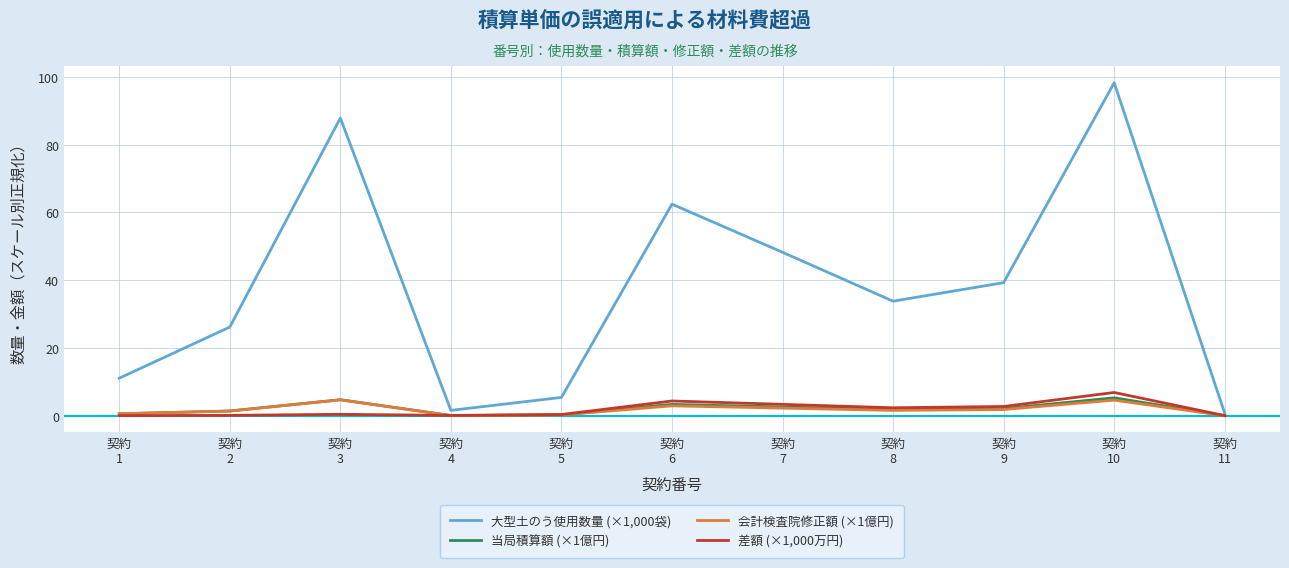

What is the difference between the maximum and second lowest values in the 会計検査院修正額 (×1億円) series?

4.6